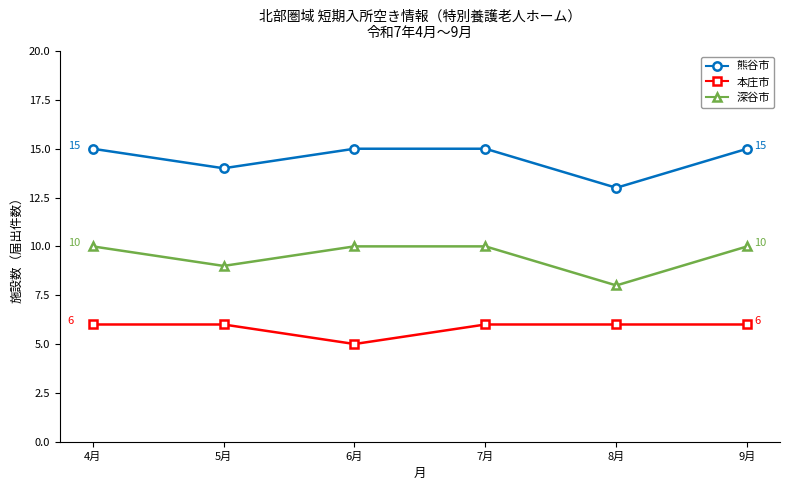

What is the difference between the highest and lowest values at 6月?

10